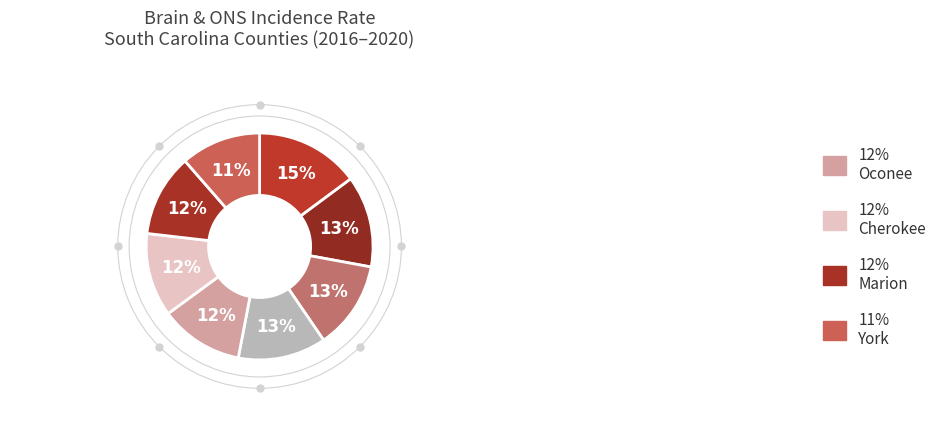

Which category has the smallest portion of the pie?

York County